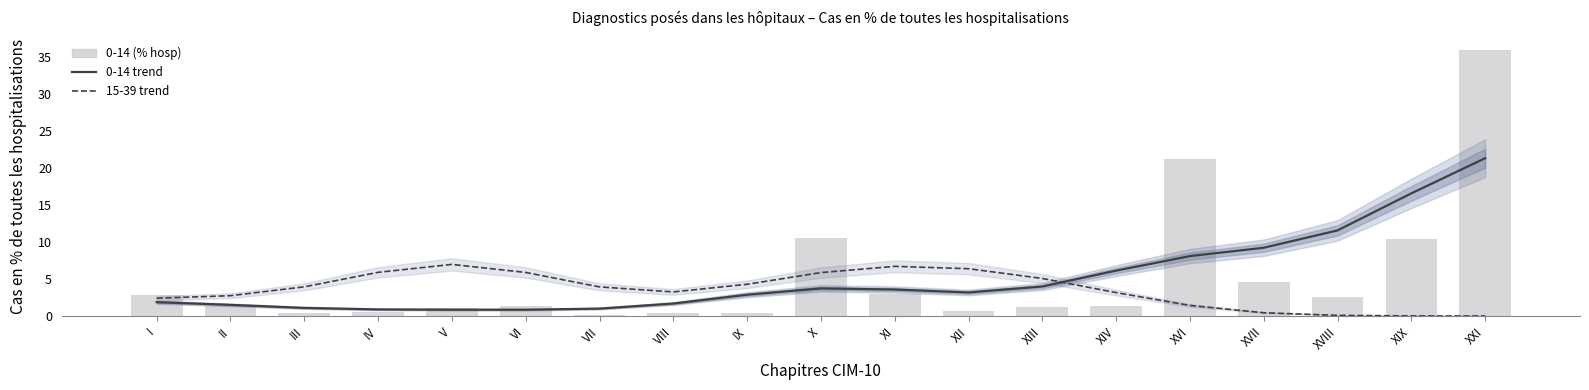

What is the average value of the 0-14 (% hosp) series?

5.3